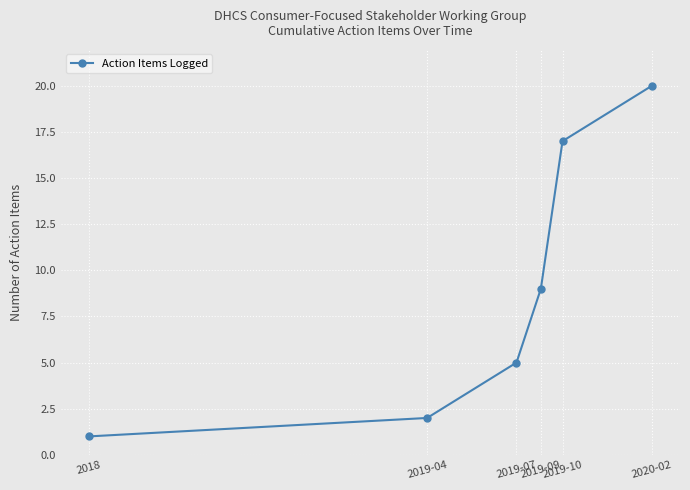

List the labels in order of value, smallest first.

2018, 2019-04, 2019-07, 2019-09, 2019-10, 2020-02